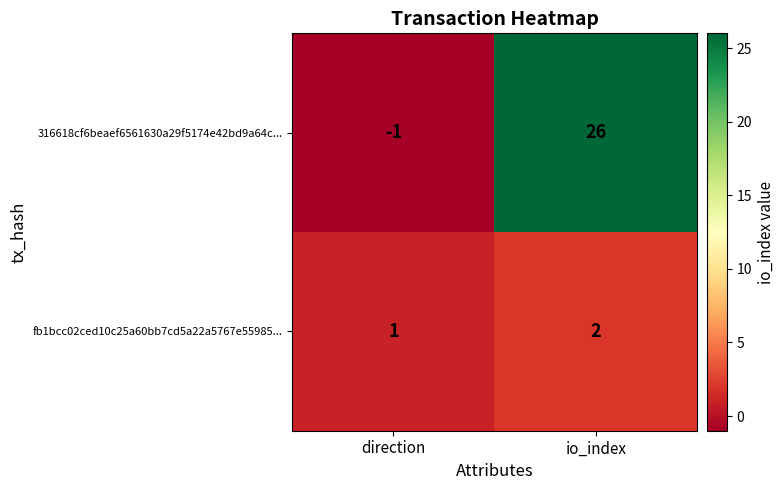

Which series has the largest total across all categories?

316618cf6beaef6561630a29f5174e42bd9a64c...